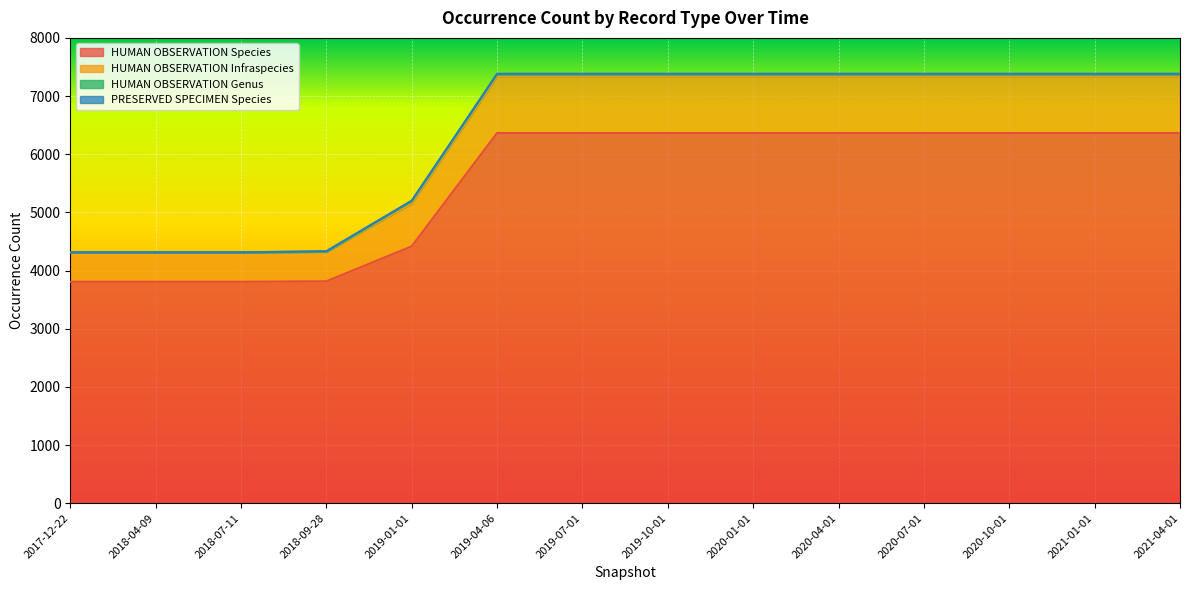

What is the difference between the second highest and second lowest values in the HUMAN_OBSERVATION_Species series?

2558